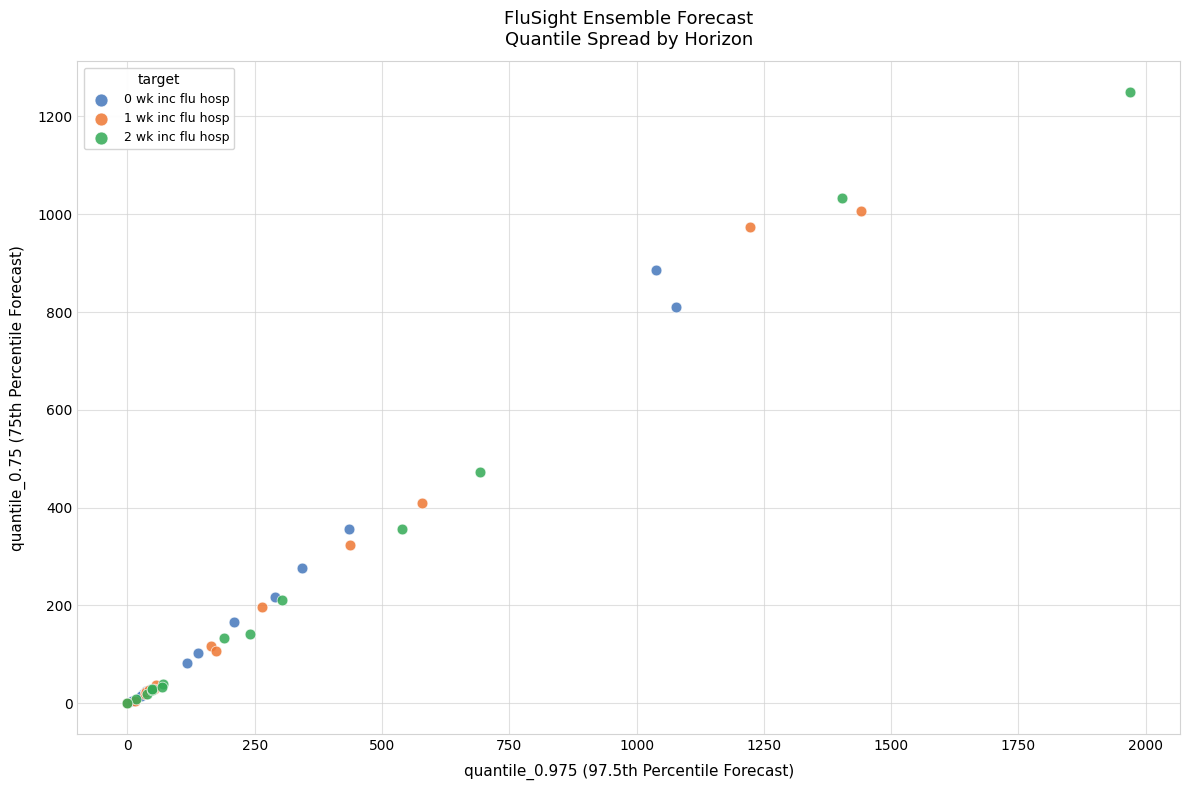

Which series has the largest Y range (max minus min)?

2 wk inc flu hosp